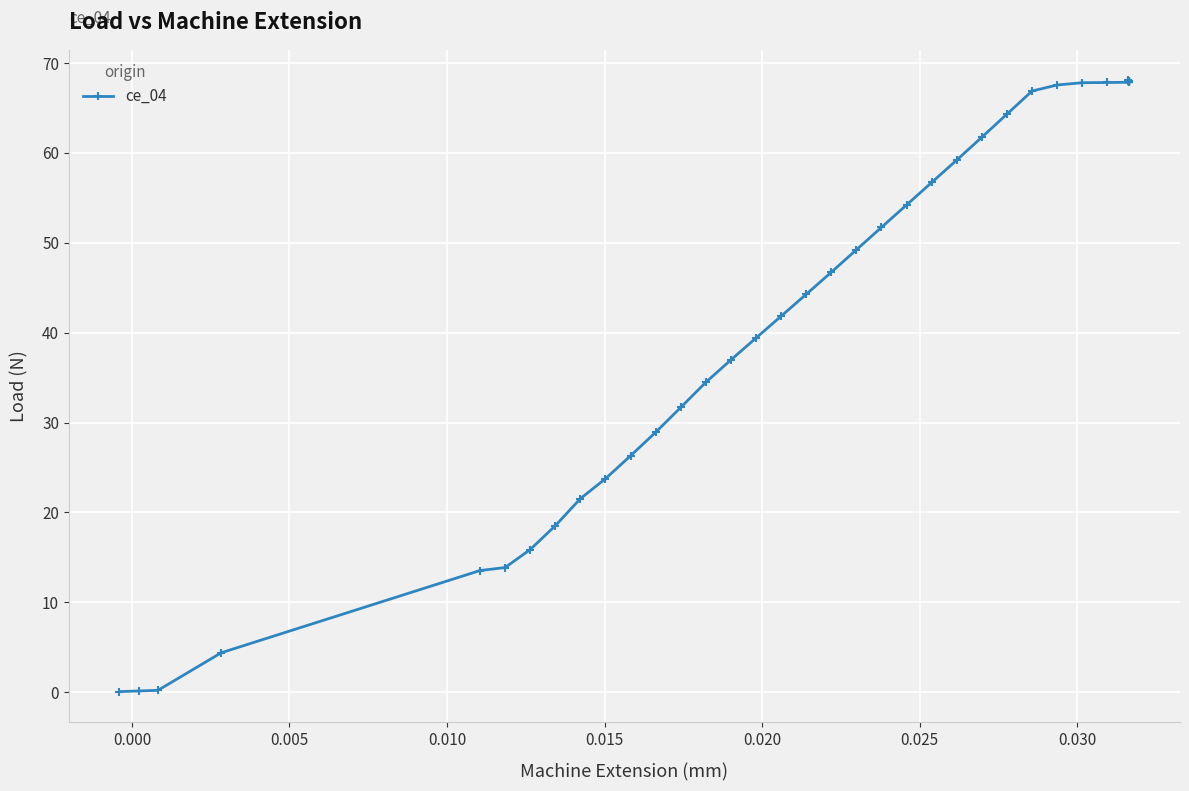

What is the sum of all values?

1789.3